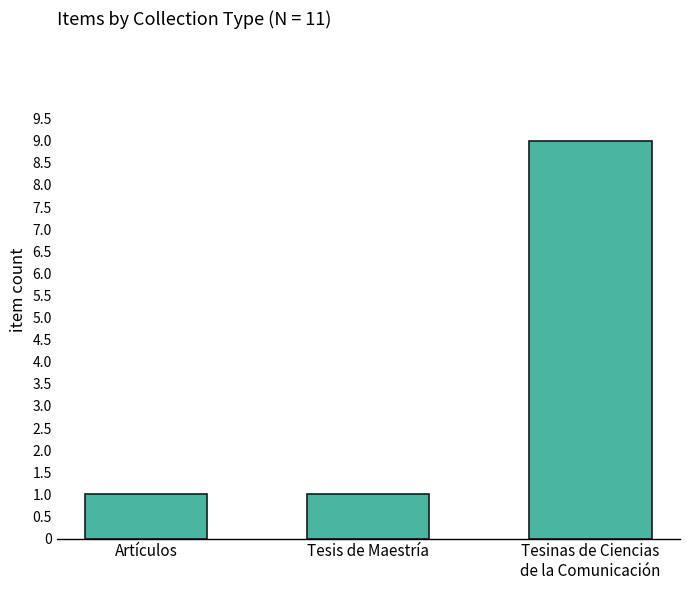

What is the difference between the values at Artículos and Tesinas de Ciencias
de la Comunicación?

8